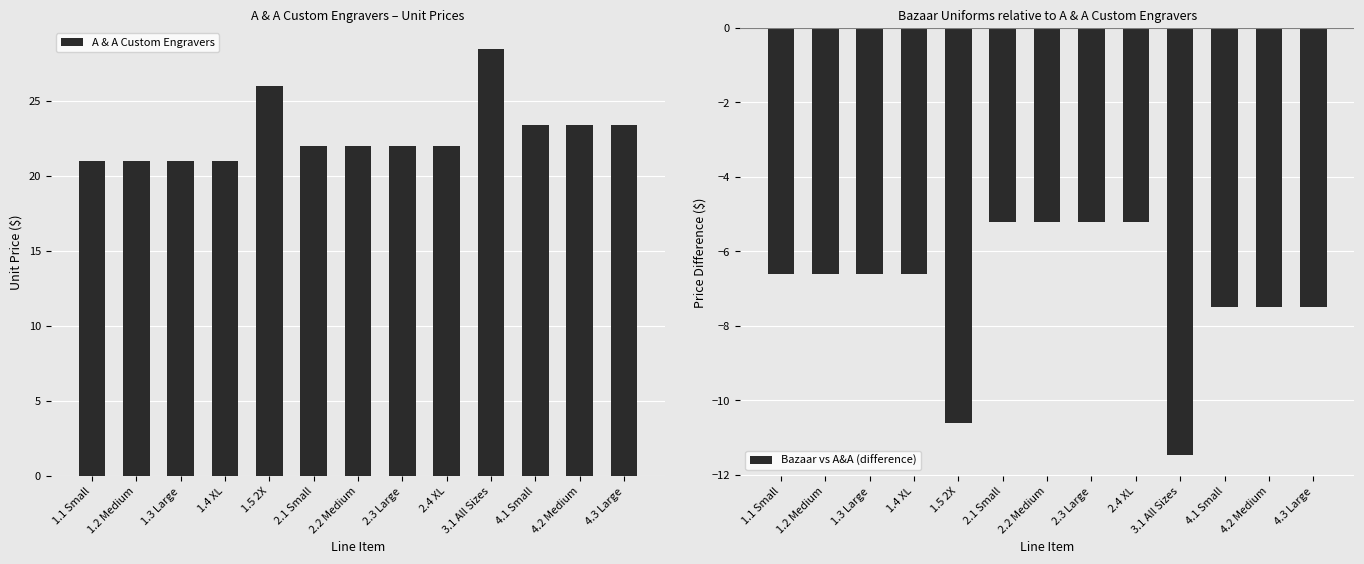

Which series changed the most between 3.1 All Sizes and 4.1 Small?

A & A Custom Engravers